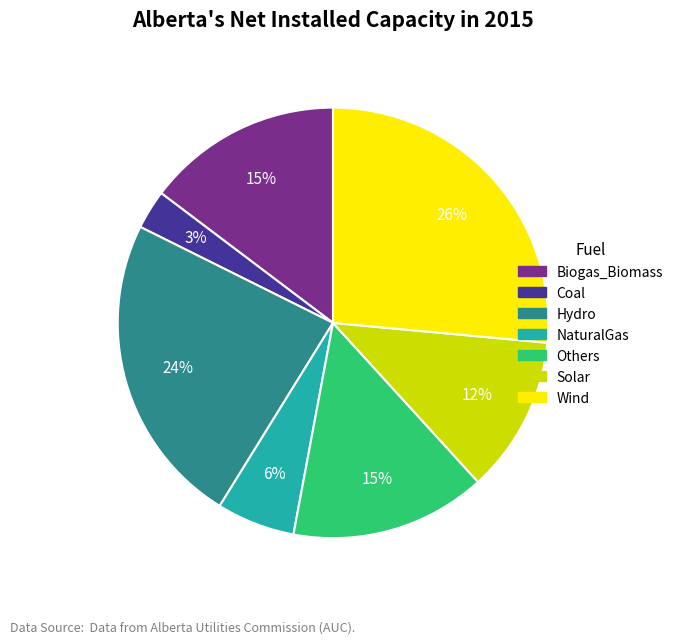

To the nearest percent, what is the average slice percentage?

14%